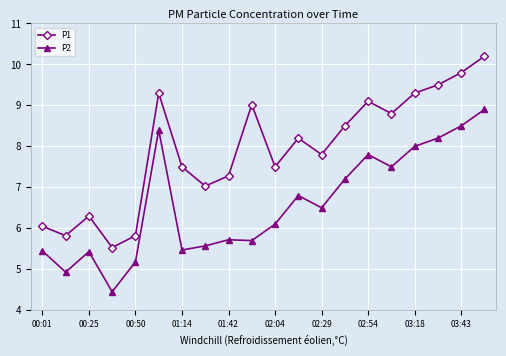

True or false: P1 and P2 cross at least once.

False